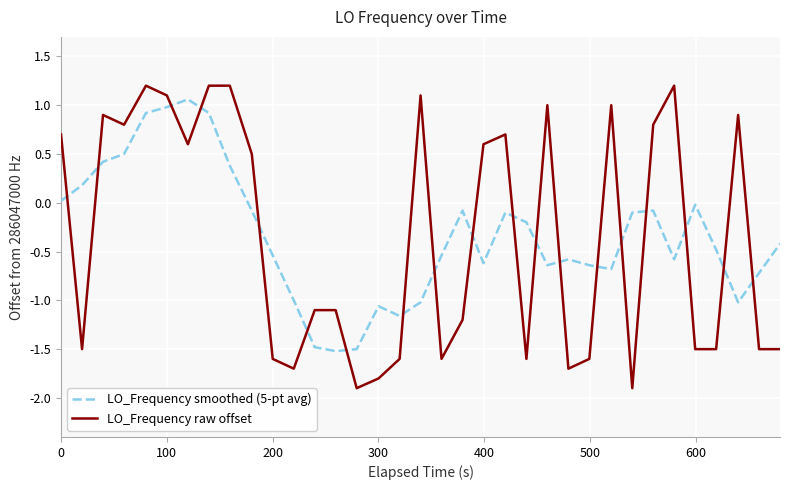

How many times do LO_Frequency smoothed (5-pt avg) and LO_Frequency raw offset cross each other?

19